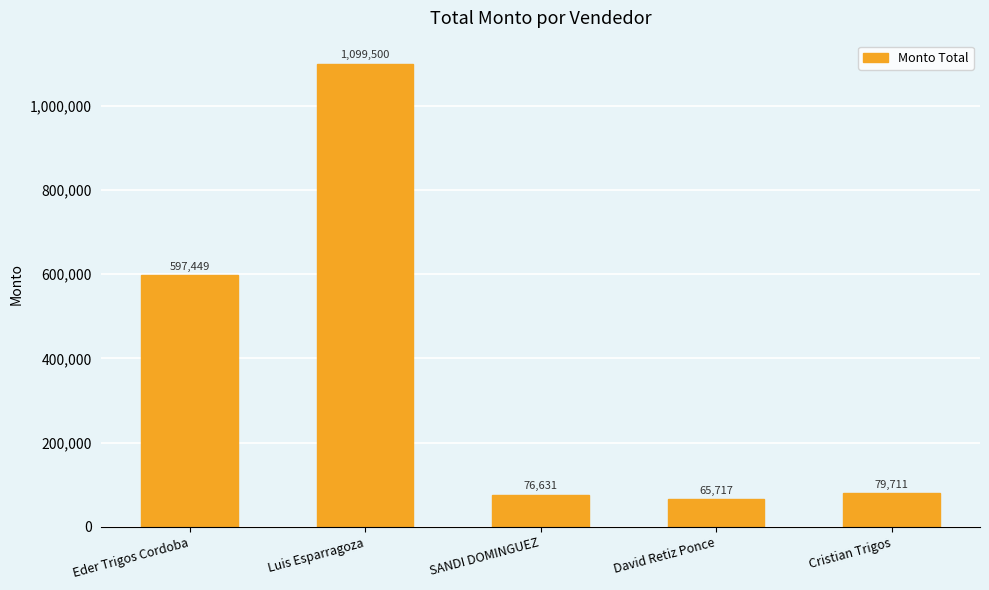

List the labels in order of value, smallest first.

David Retiz Ponce, SANDI DOMINGUEZ, Cristian Trigos, Eder Trigos Cordoba, Luis Esparragoza